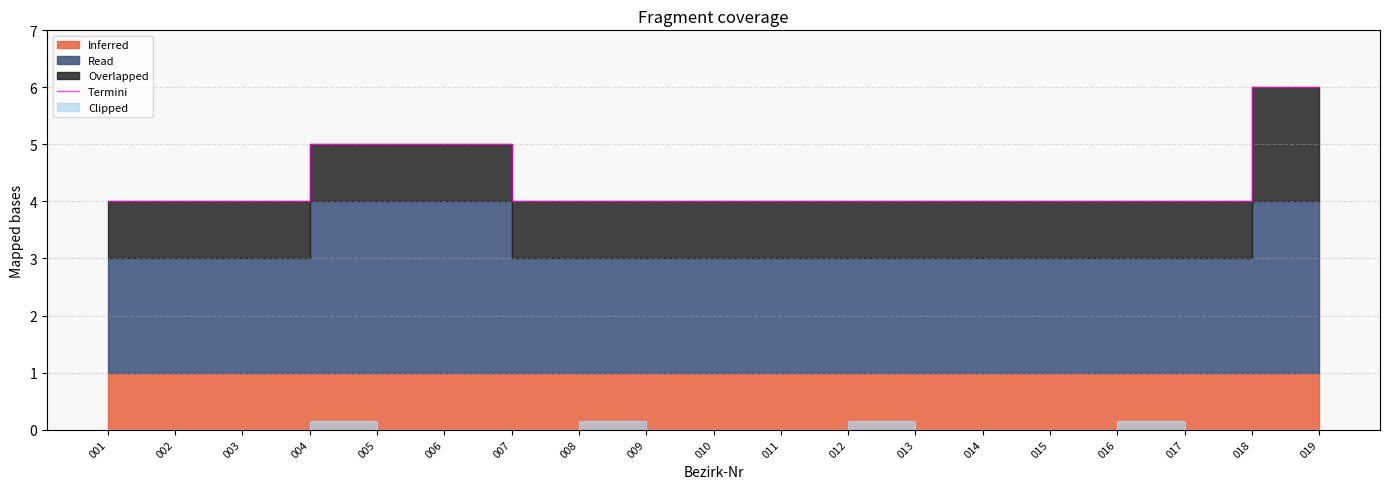

Between 017 and 018, which is larger?

018